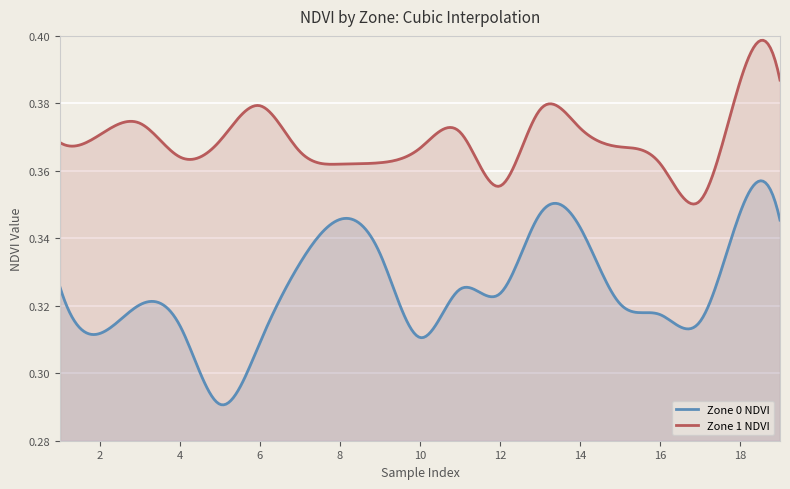

At which category is the sum across all series the highest?

18